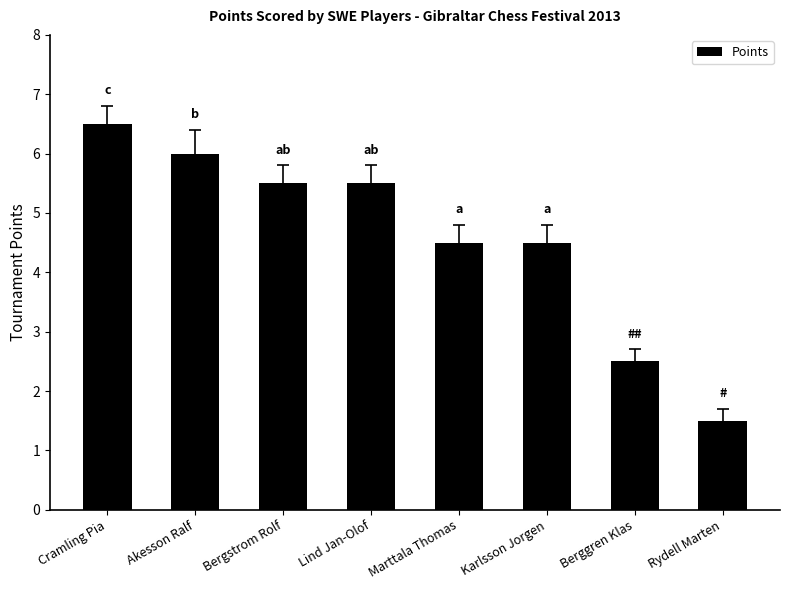

What is the label of the 6th bar from the left?

Karlsson Jorgen